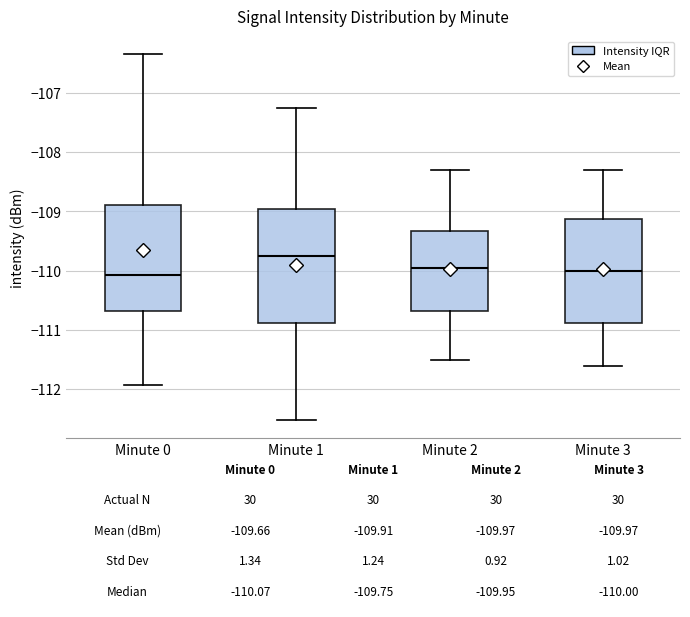

Which box is the tallest, from its lower edge to its upper edge?

Minute 1